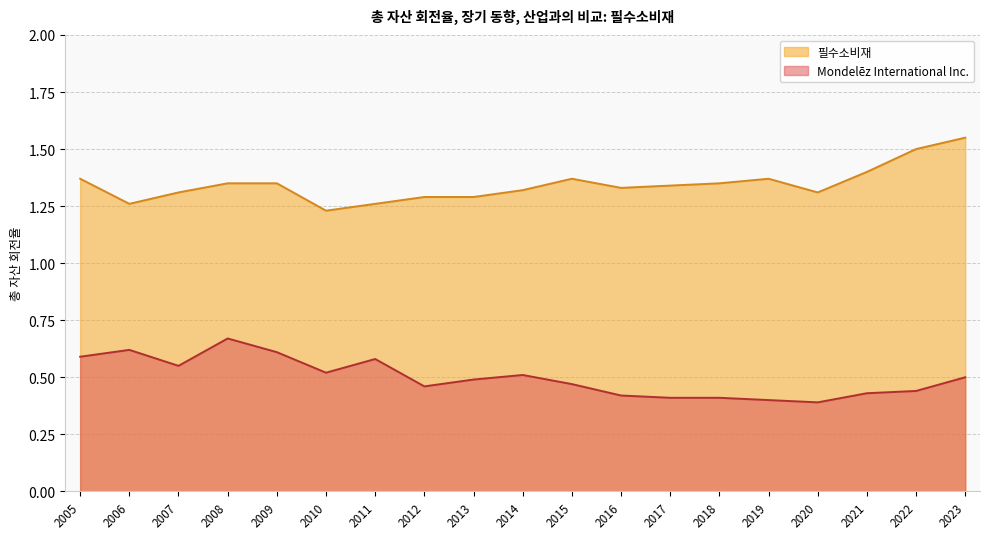

How many lines are shown in the chart?

2